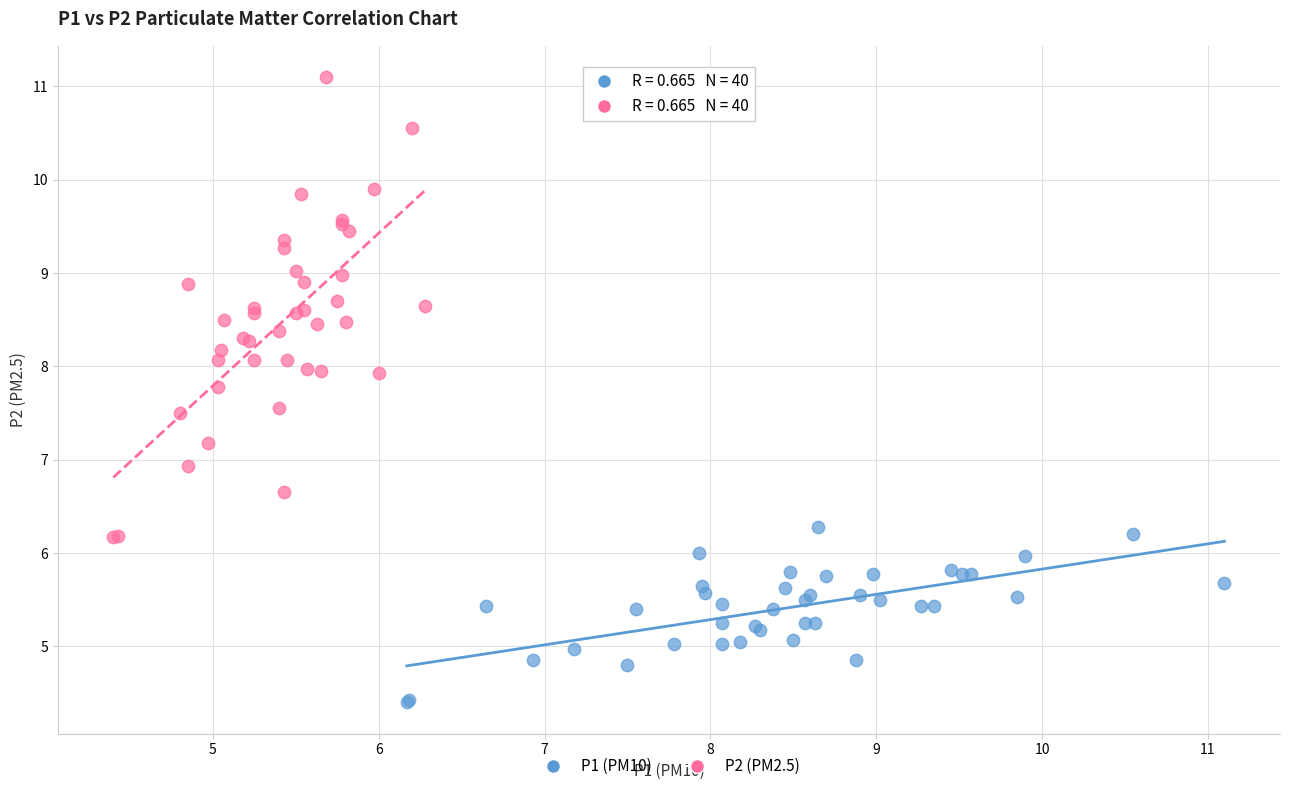

Which series has the largest Y range (max minus min)?

P2 (PM2.5)